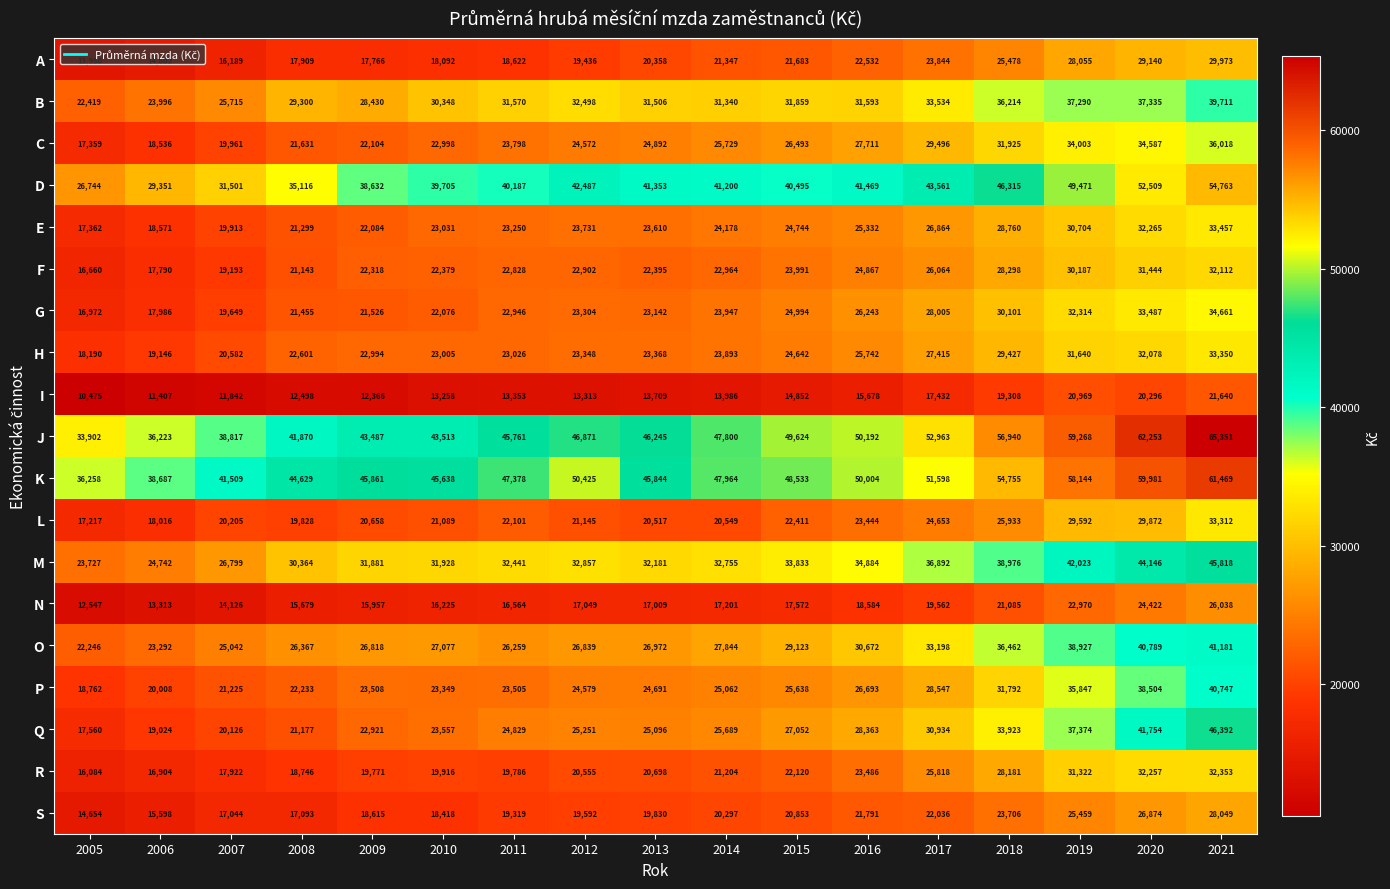

What is the smallest value displayed?

10475